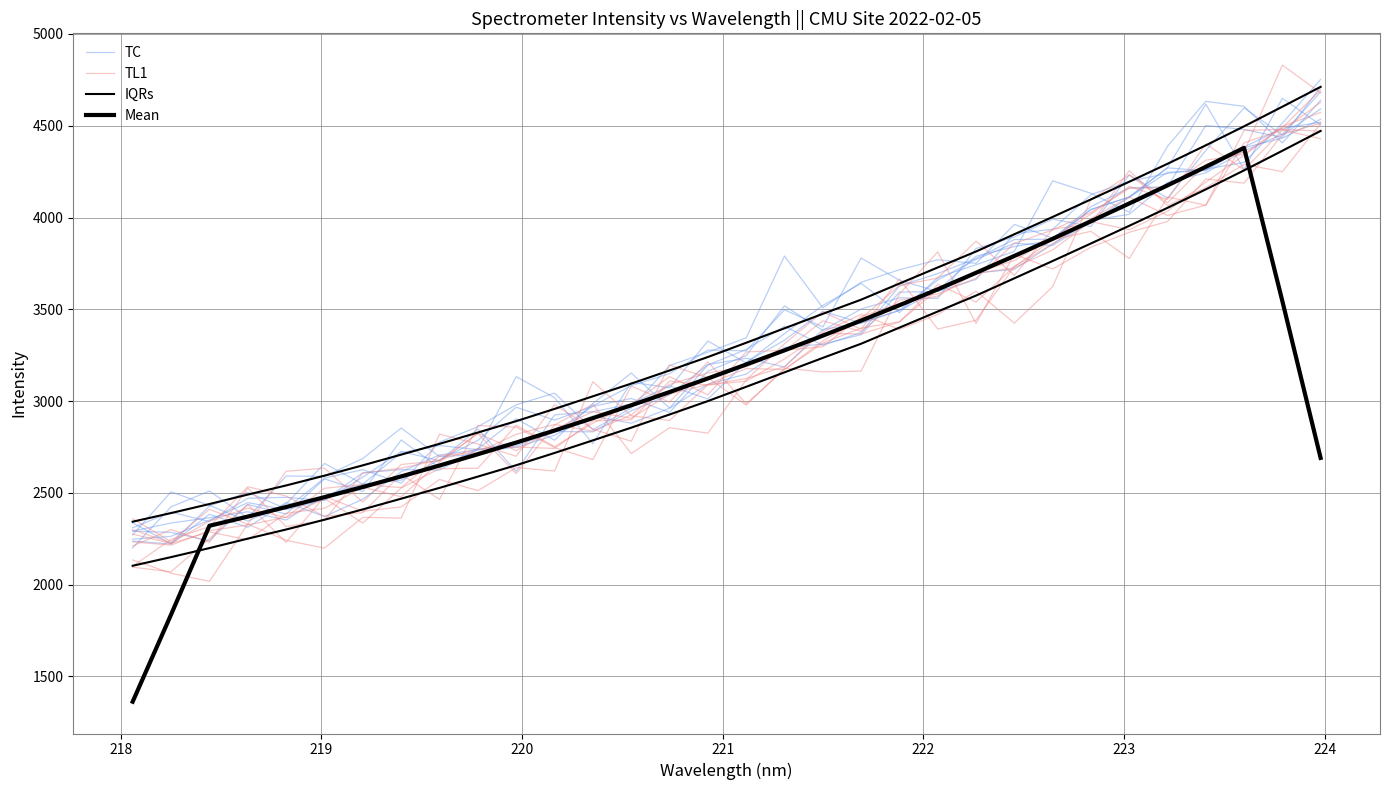

The TL1 series shows 939.8 at 19. True or false?

False